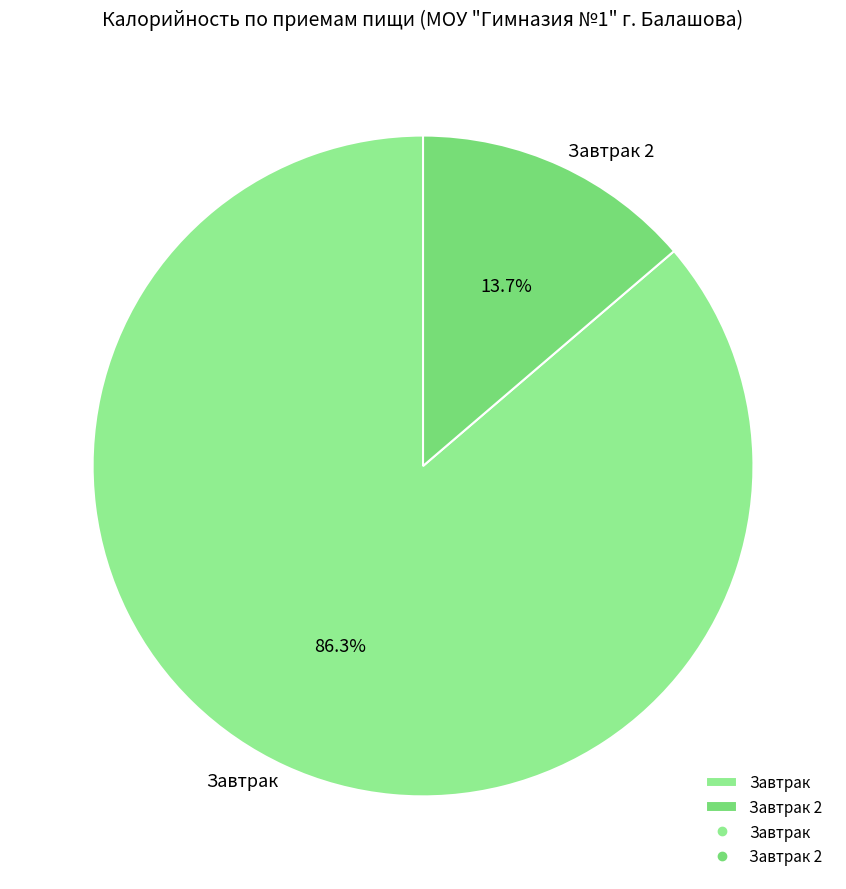

What percentage is the Завтрак slice, to the nearest percent?

86%